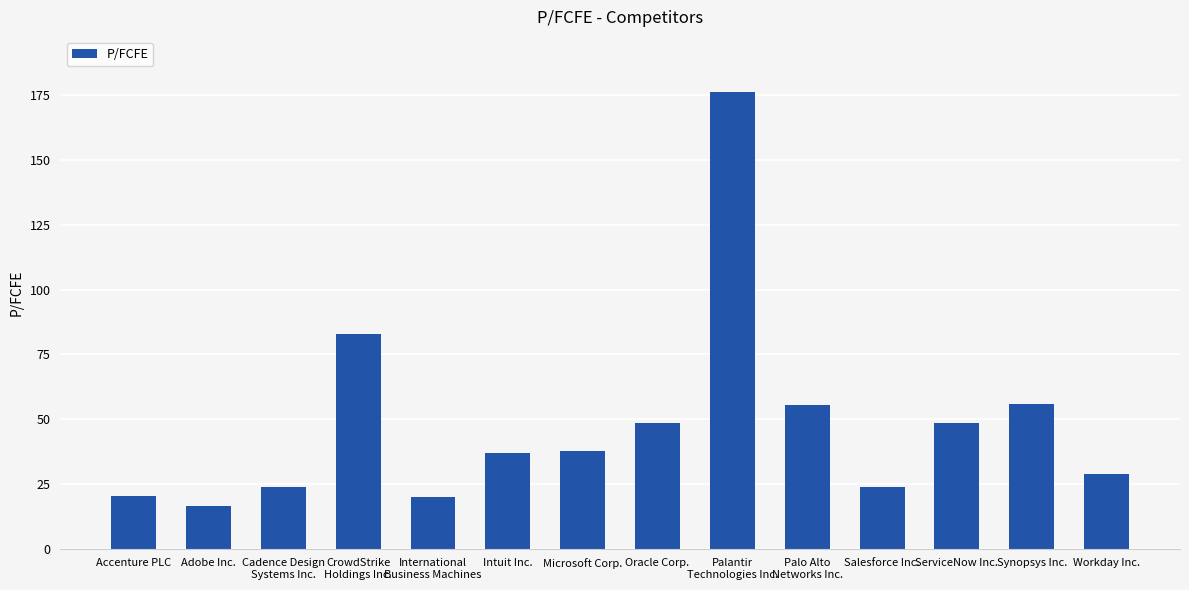

What is the label of the 14th bar from the left?

Workday Inc.